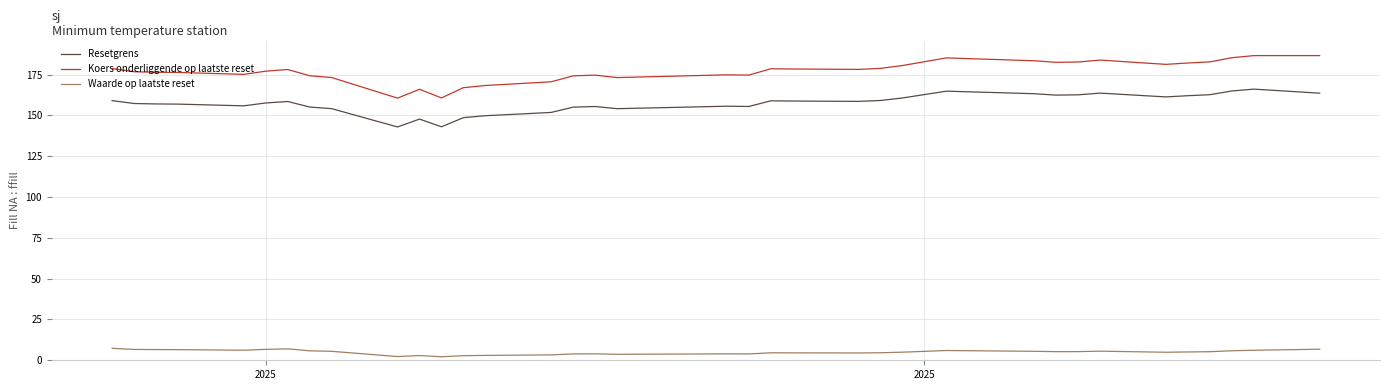

What is the difference between the maximum and minimum values in the Waarde op laatste reset series?

5.2